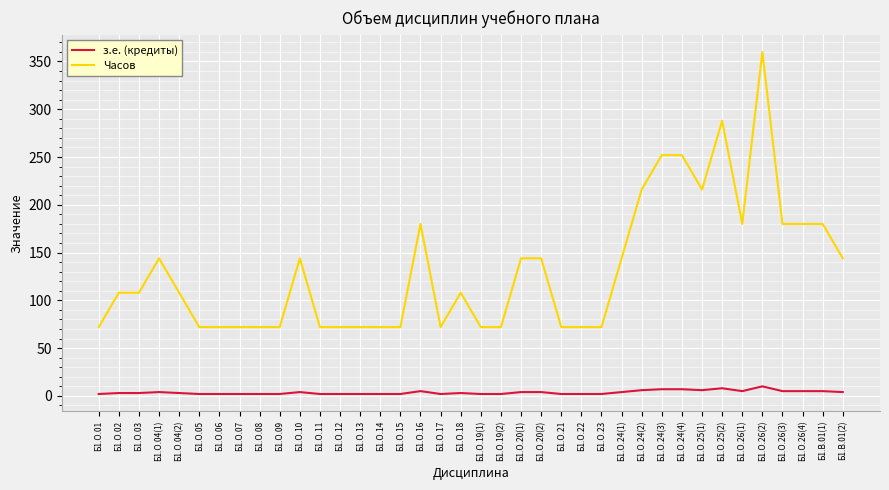

Rank the series by their maximum value, from highest to lowest.

Часов, з.е. (кредиты)